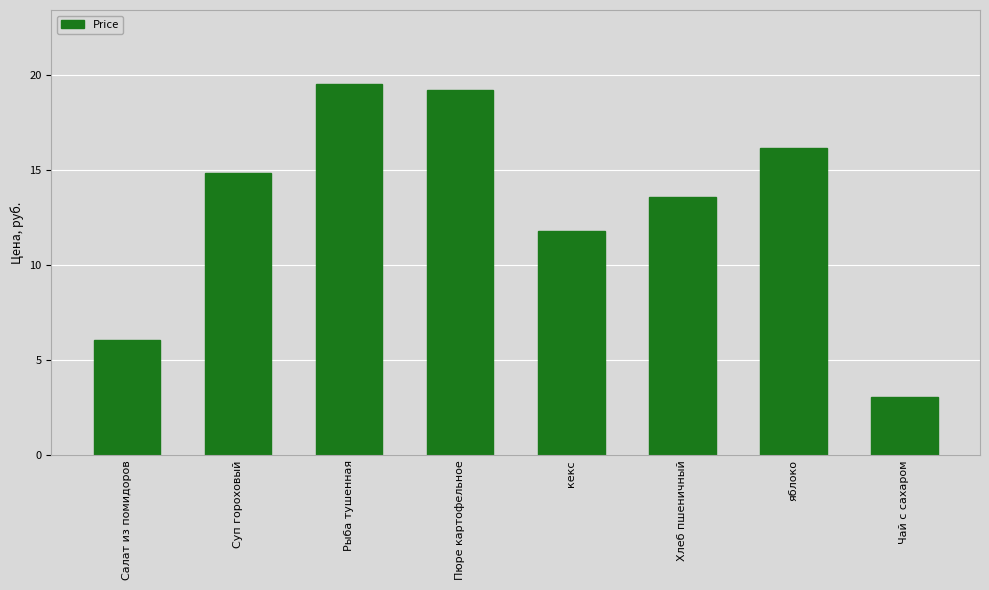

What is the change in value from Салат из помидоров to Рыба тушенная?

+13.4